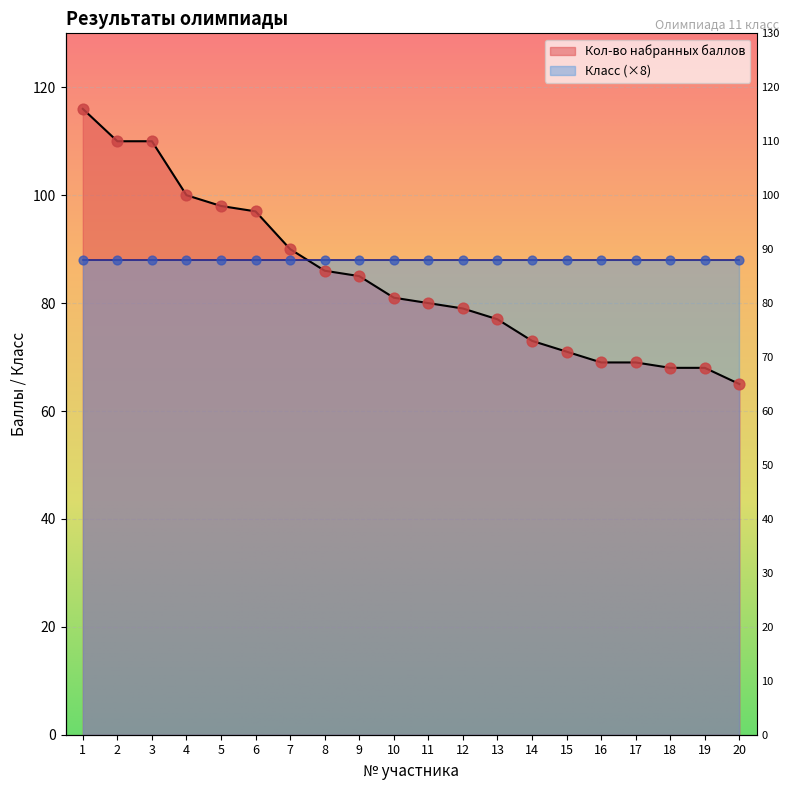

What is the ratio of the value at 5 to the value at 3?

0.9